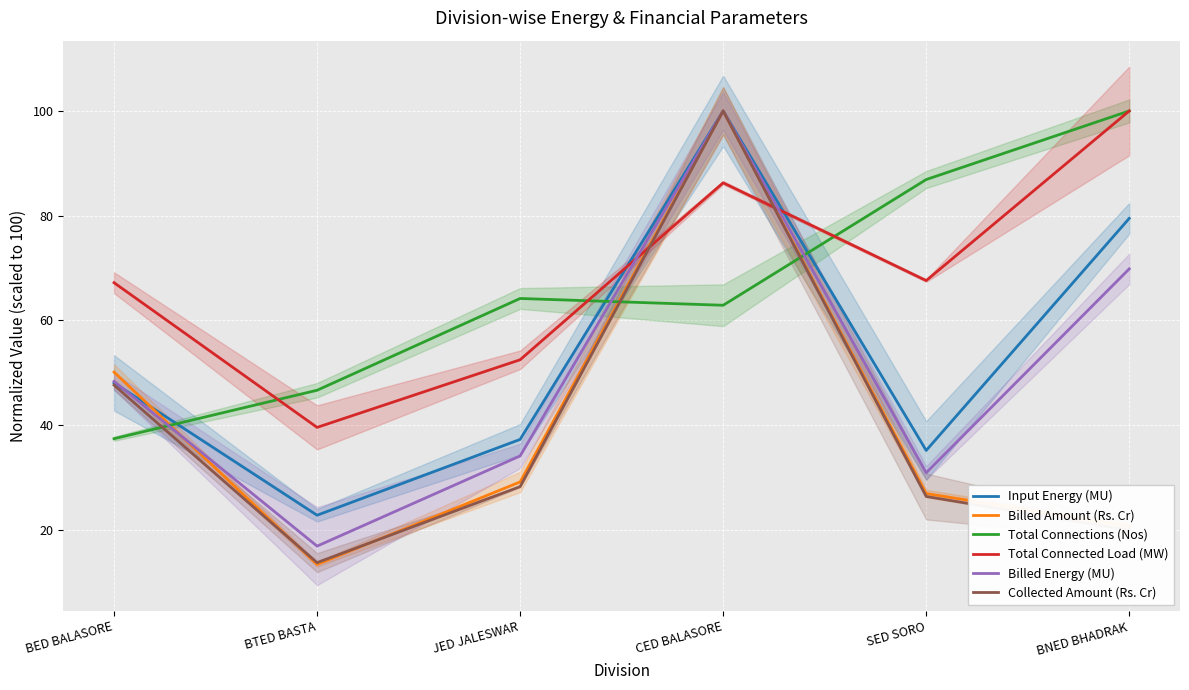

Which series changed the most between BTED BASTA and BNED BHADRAK?

Total Connected Load (MW)